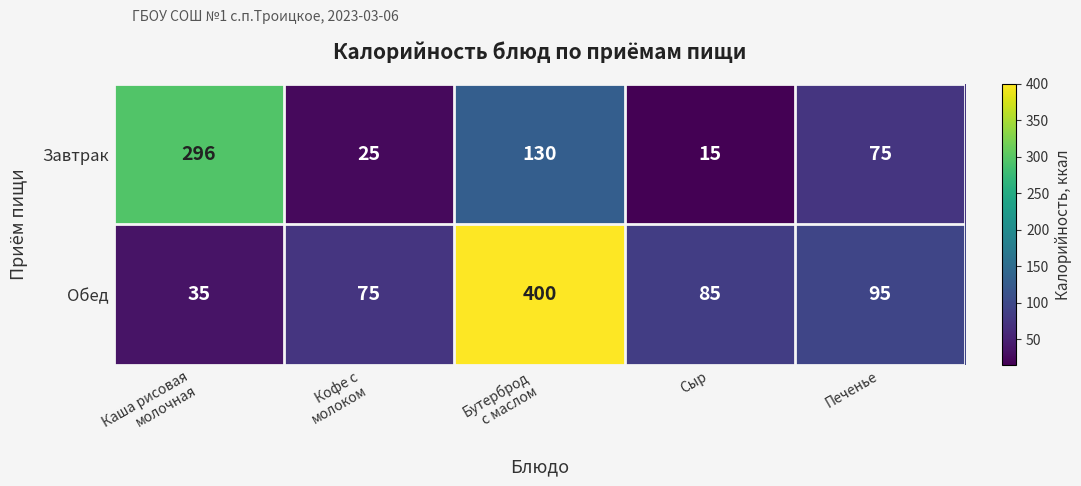

What is the approximate value of Обед at Сыр?

85